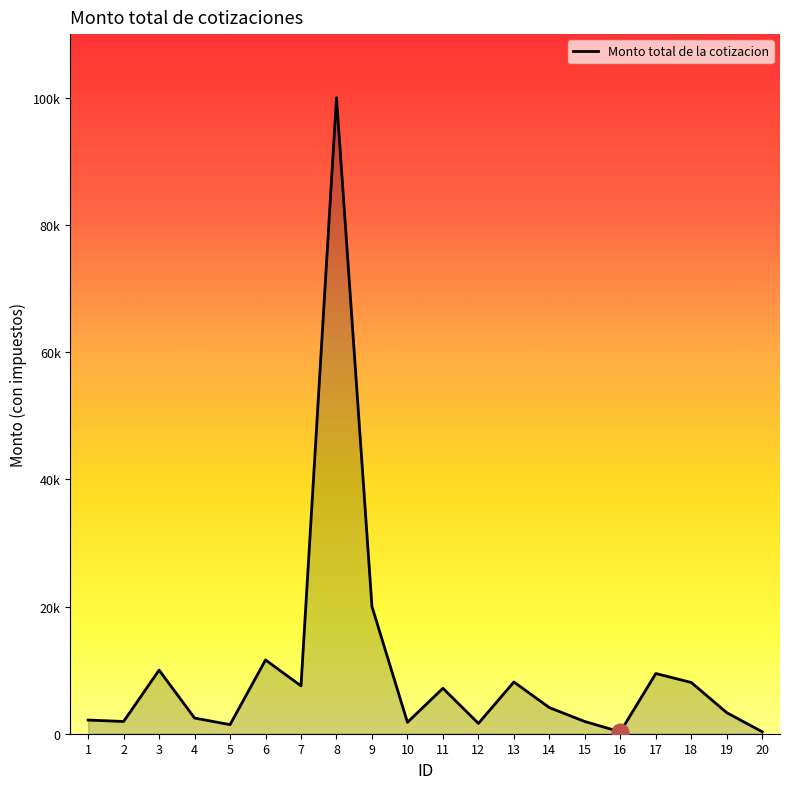

Where does the data first go above 4102?

3